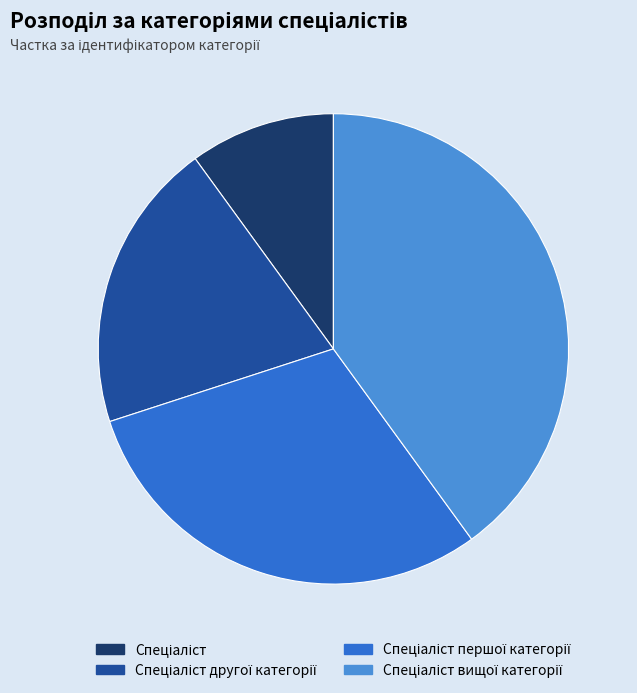

Does any single category account for the majority?

No